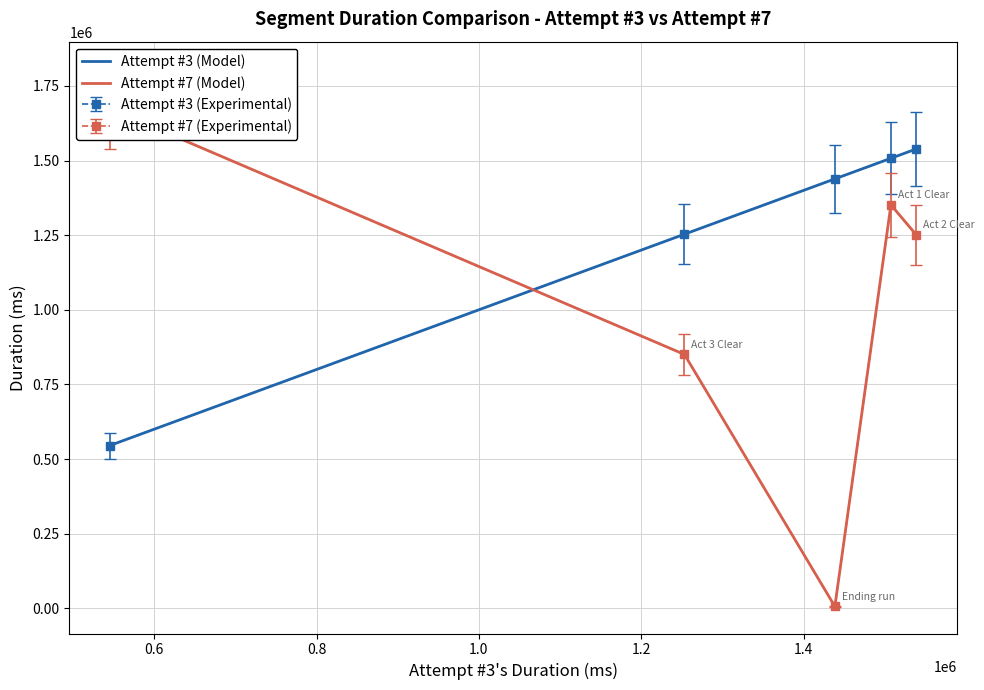

How many data points does each series have?

5